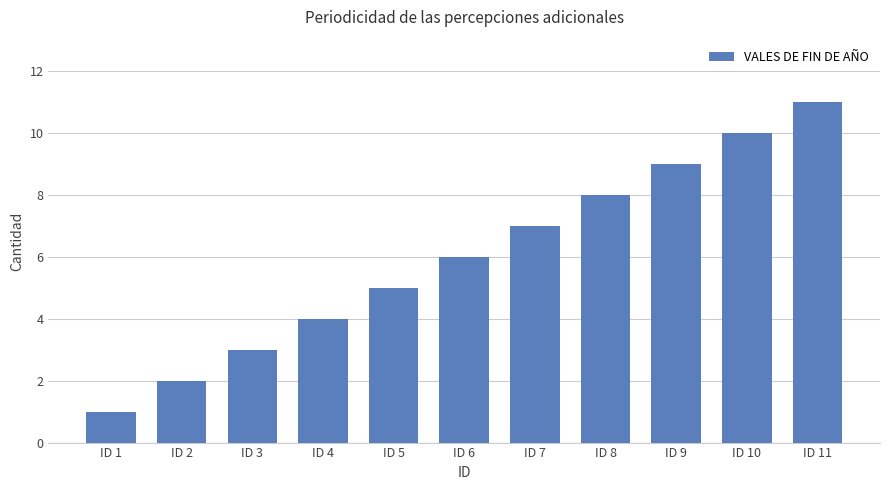

At which category does the chart reach its minimum across all series?

ID 1